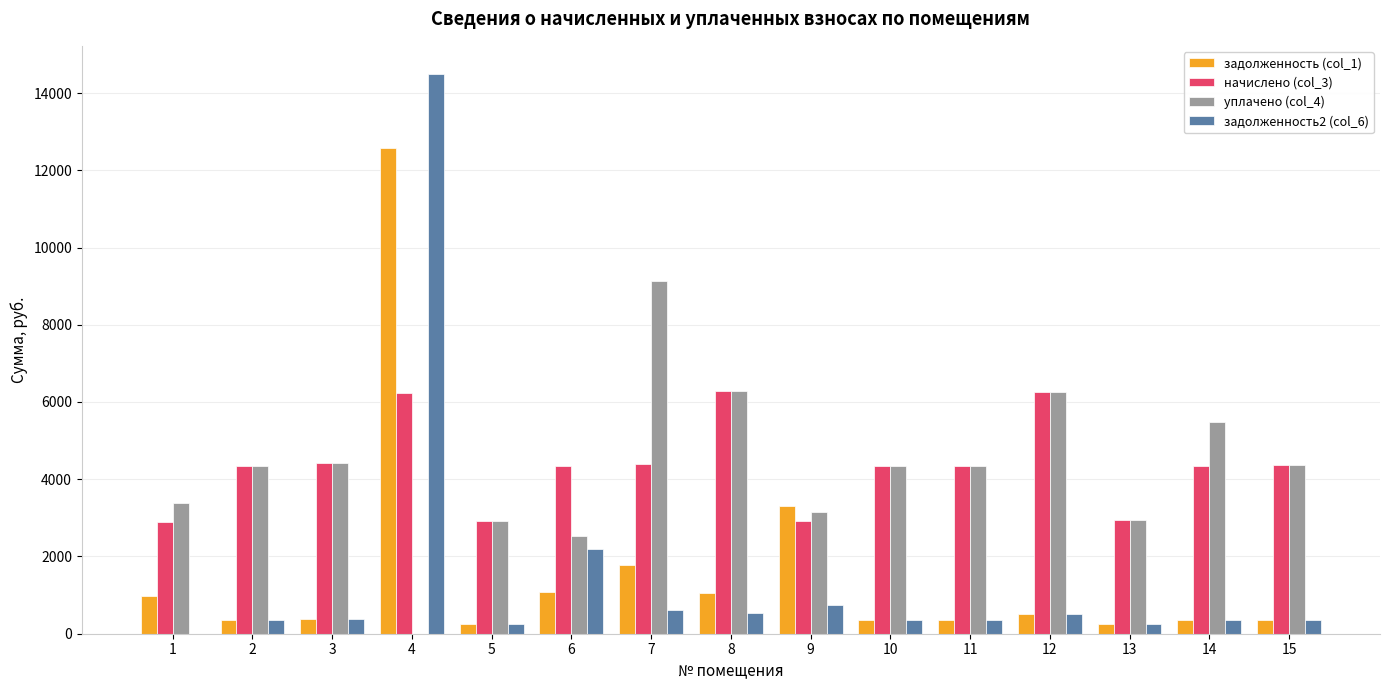

What is the maximum value shown in the chart?

14497.0